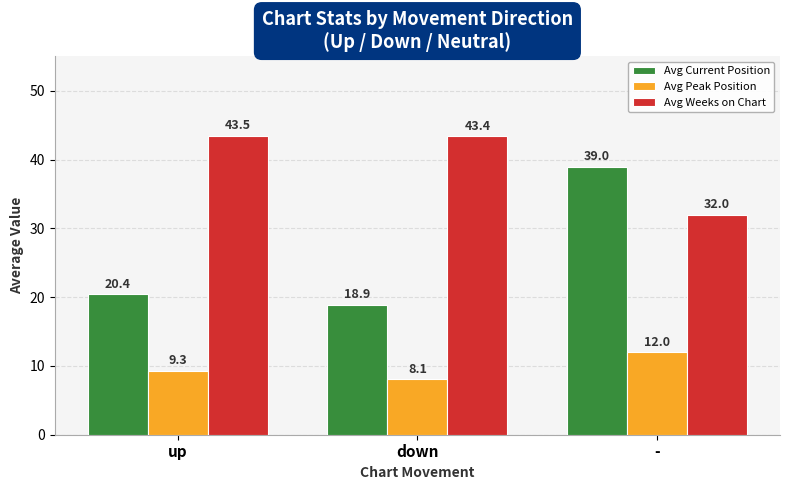

Does the chart contain any negative values?

No